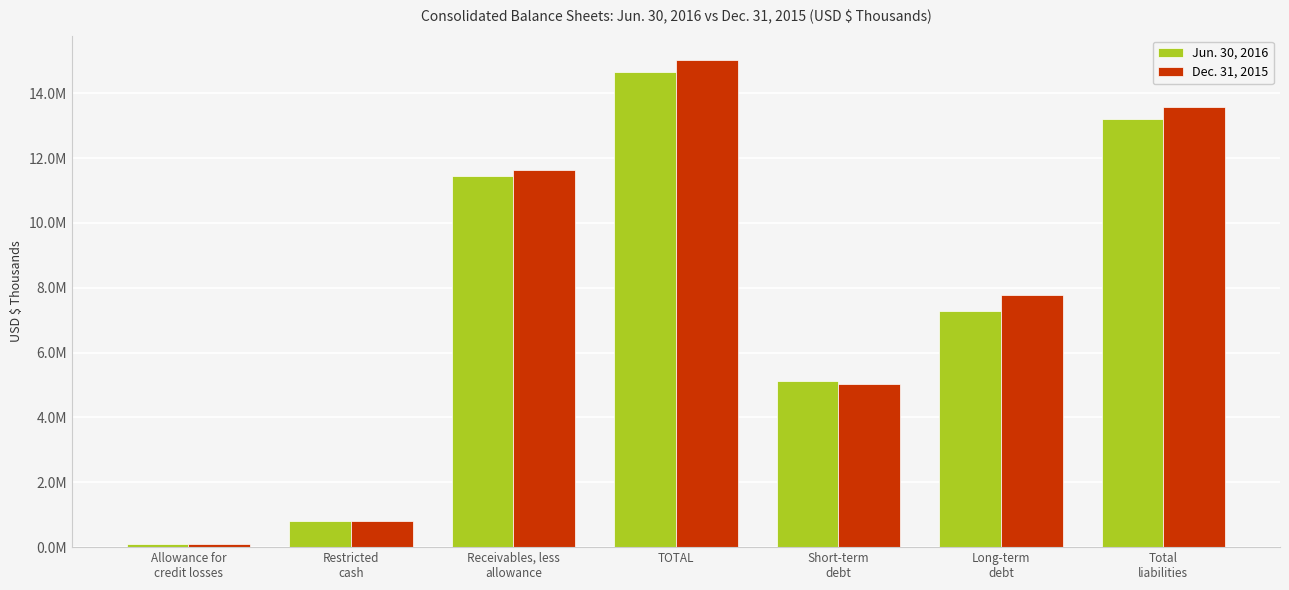

At how many categories does at least one series exceed 6558940?

4